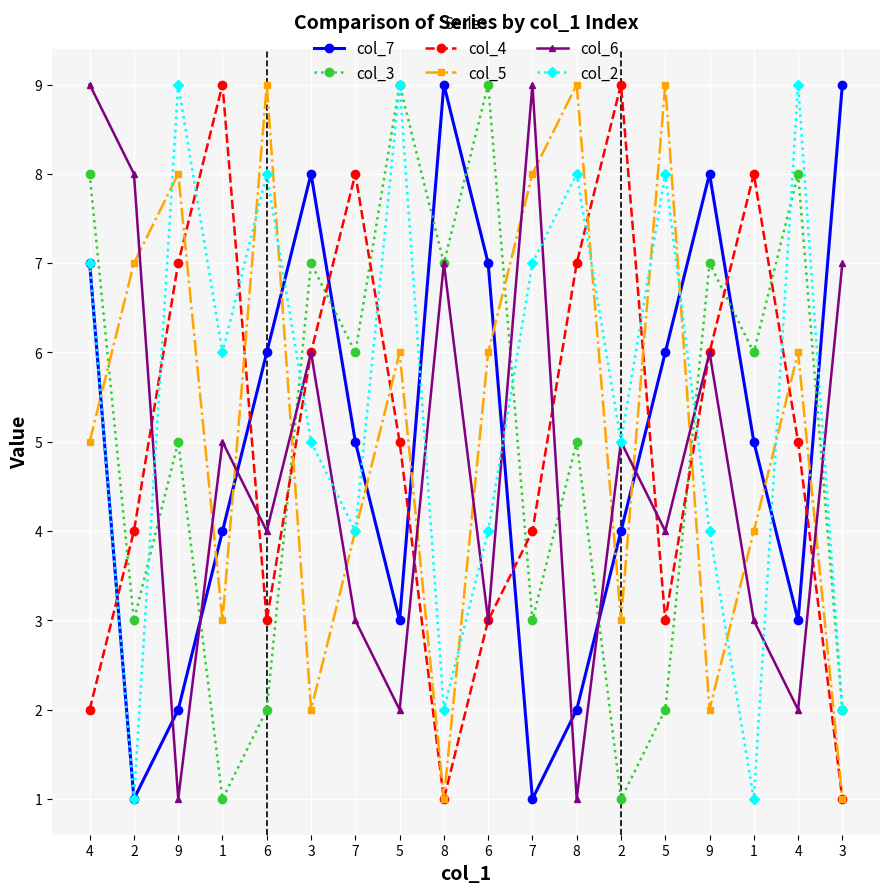

What is the sum of all col_7 values?

90